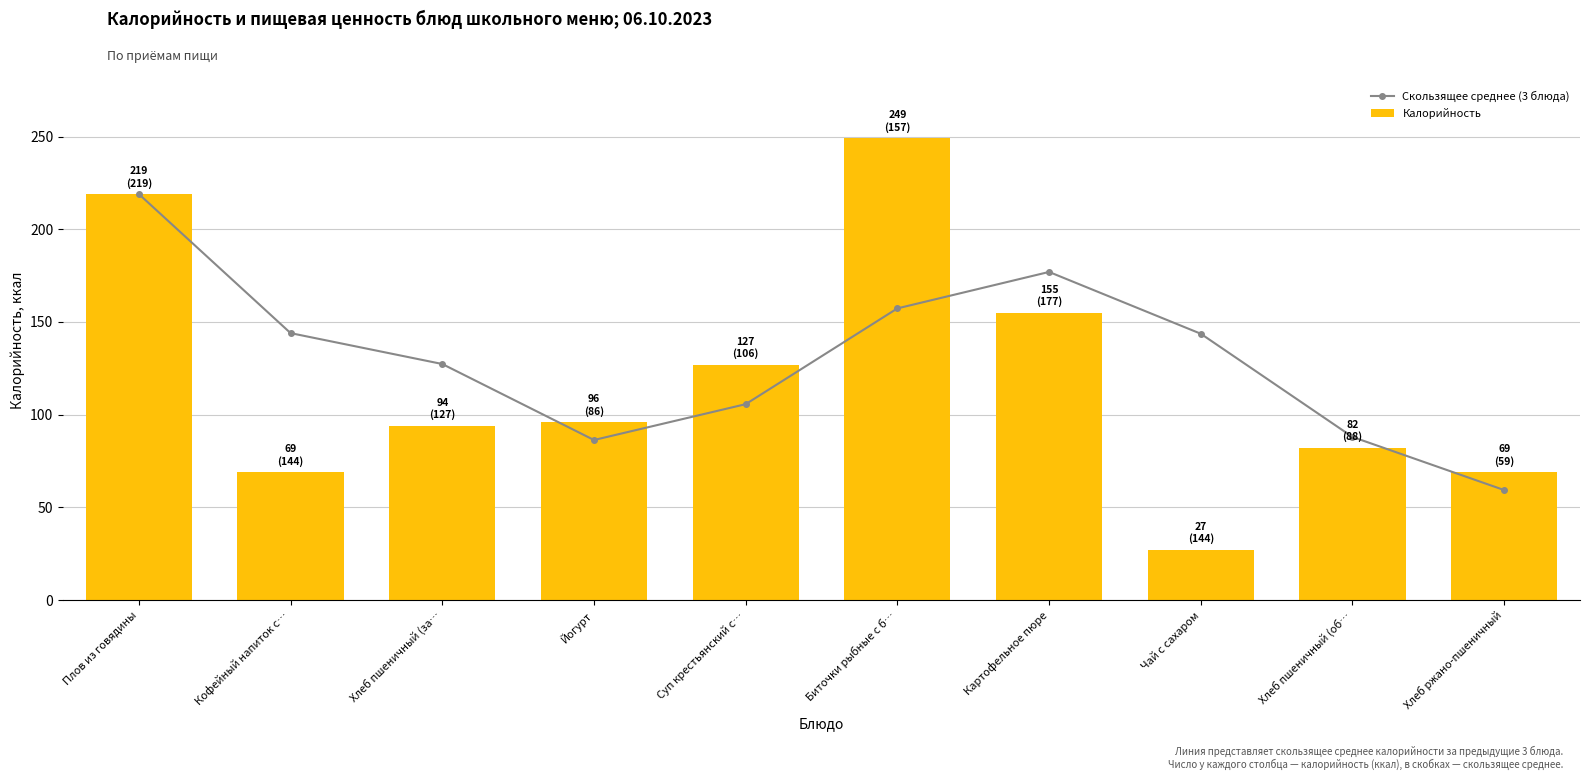

Reading left to right, list all the values displayed in this chart.

Скользящее среднее (3 блюда): 219.0	144.0	127.3	86.3	105.7	157.3	177.0	143.7	88.0	59.3
Калорийность: 219.0	69.0	94.0	96.0	127.0	249.0	155.0	27.0	82.0	69.0